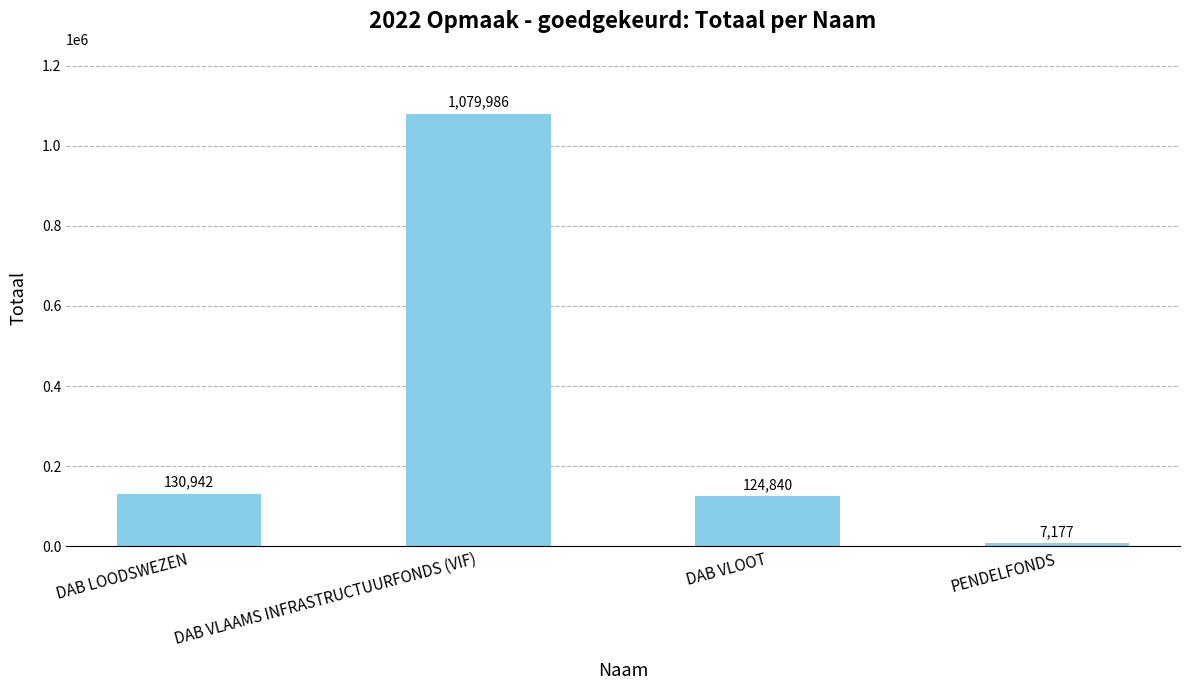

What is the label of the 3rd bar from the right?

DAB VLAAMS INFRASTRUCTUURFONDS (VIF)